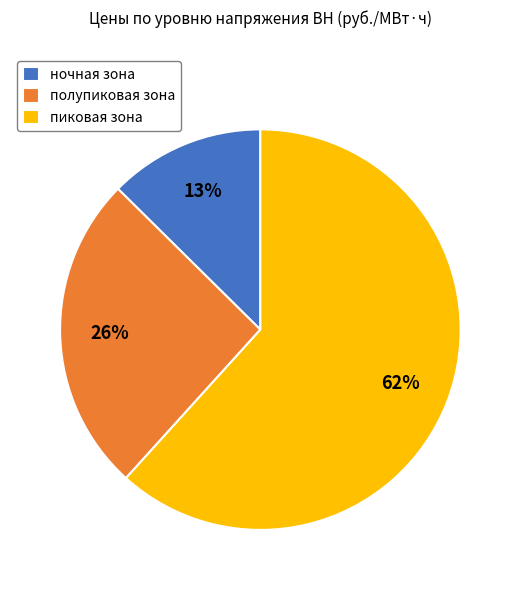

Is пиковая зона the majority of the pie?

Yes